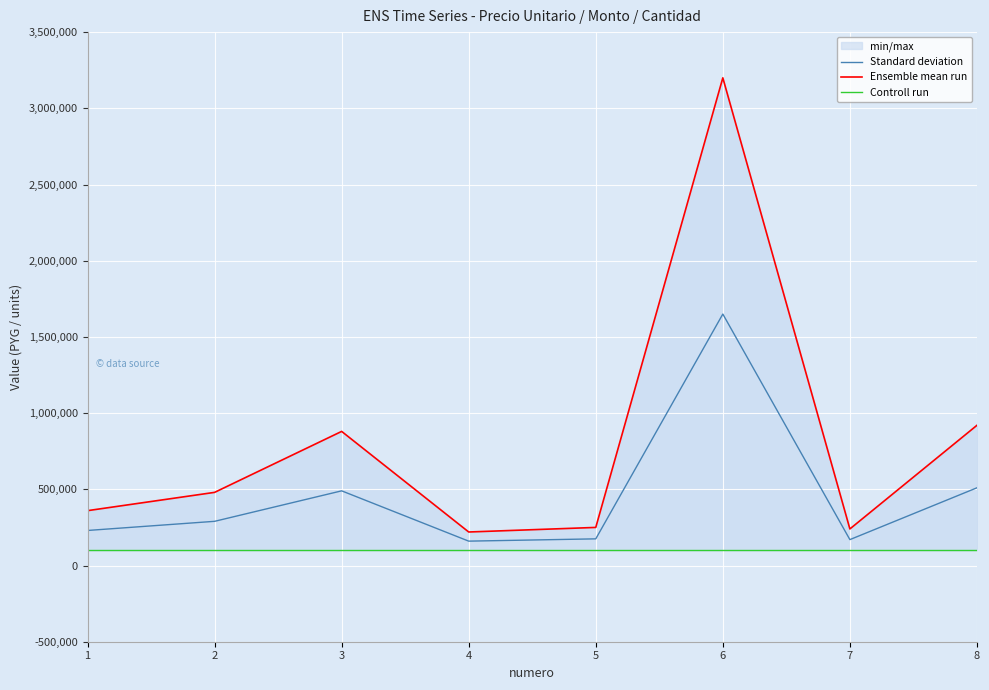

What is the average value of the Ensemble mean run series?

818750